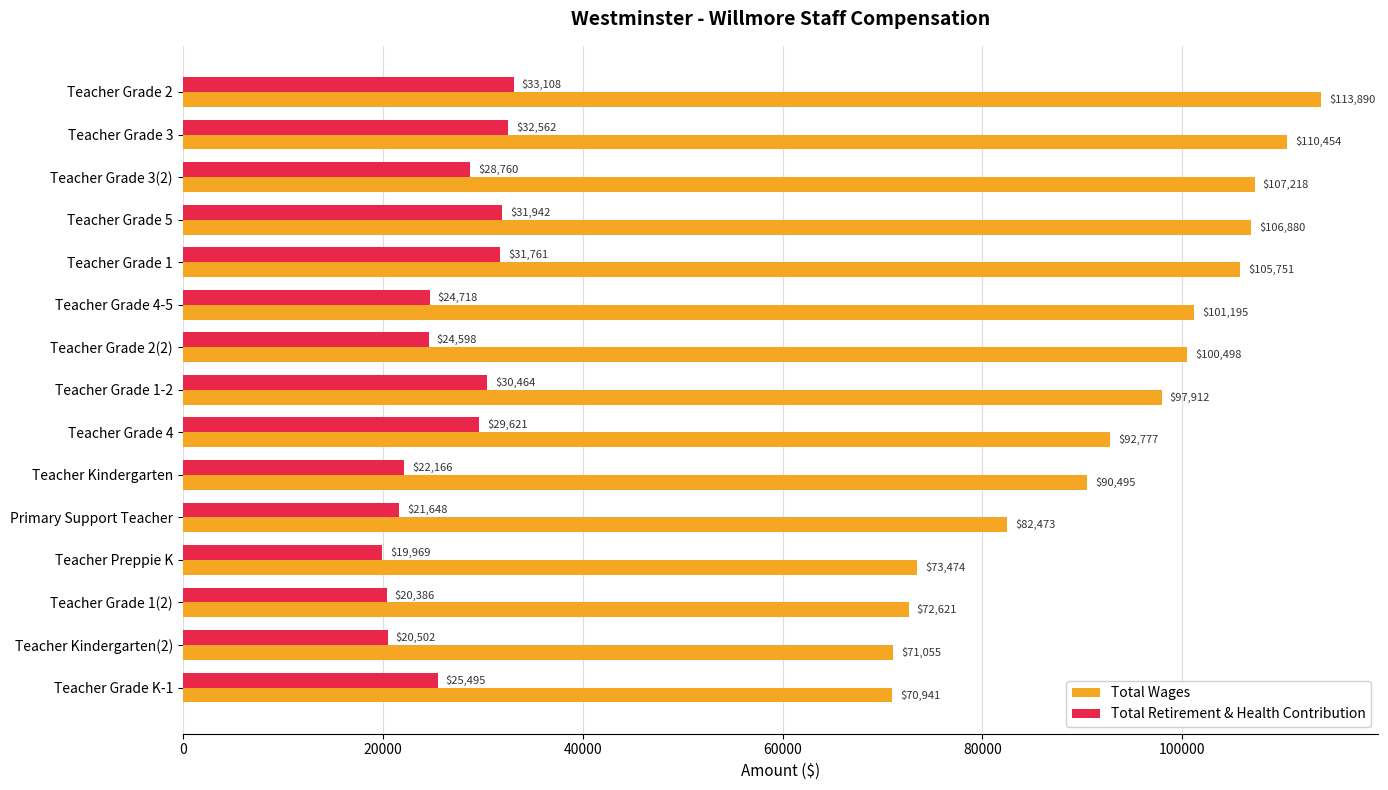

Which series has the largest range (max minus min)?

Total Wages